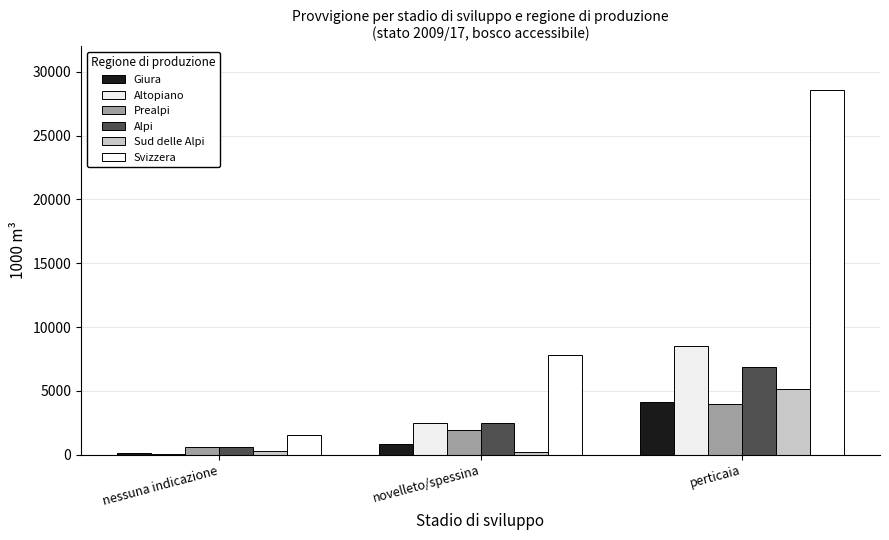

What is the difference between the maximum and minimum values in the Sud delle Alpi series?

4899